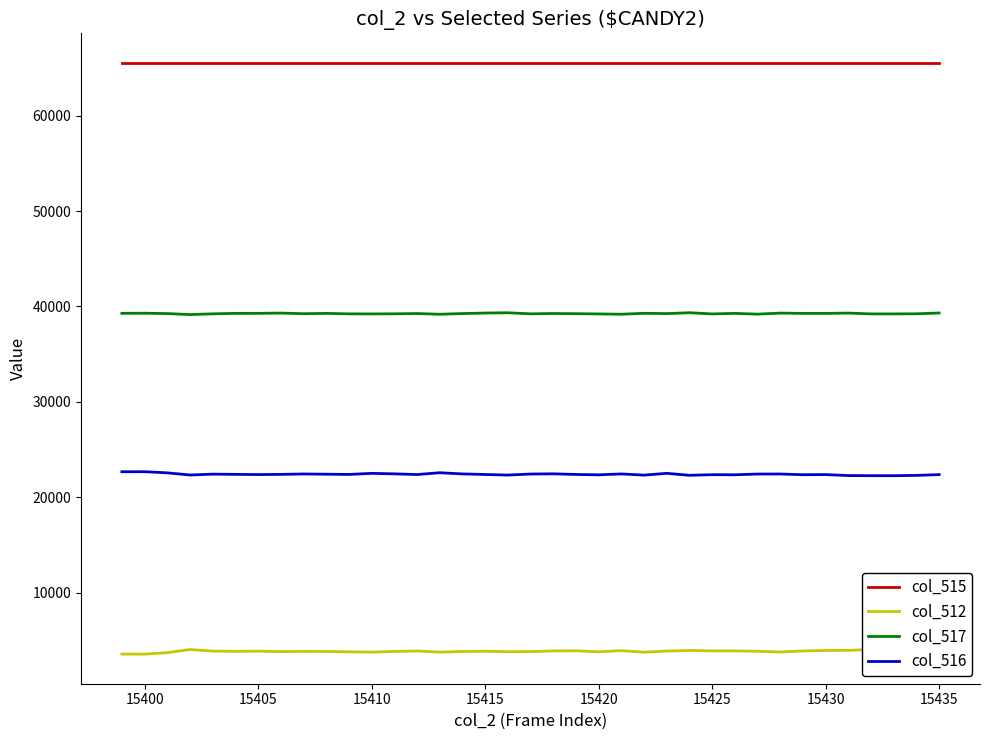

Where is the first local maximum for col_517?

15400